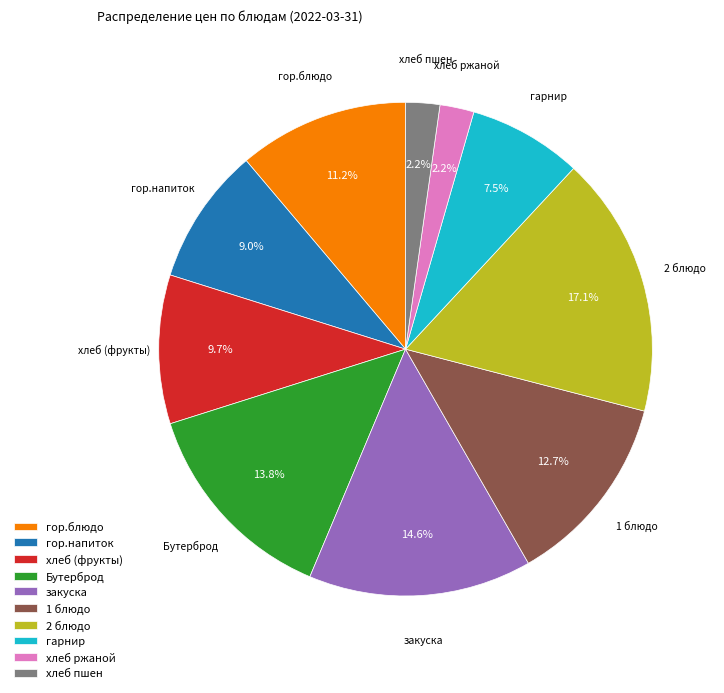

True or false: хлеб ржаной accounts for 15% of the total.

False